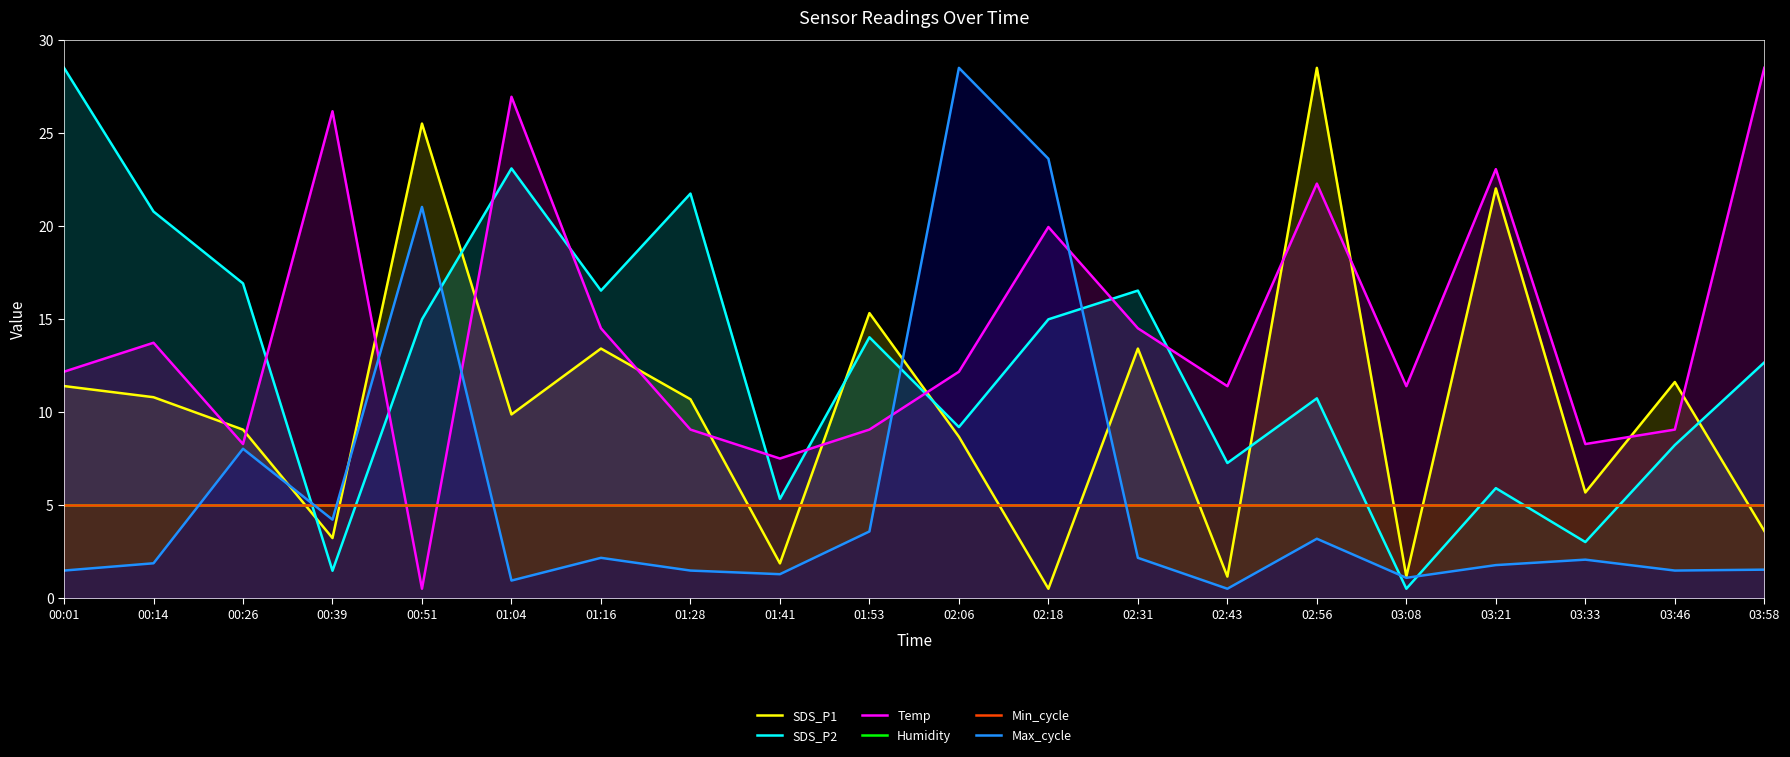

List the series in order of their peak value, lowest first.

Humidity, Min_cycle, SDS_P1, SDS_P2, Temp, Max_cycle